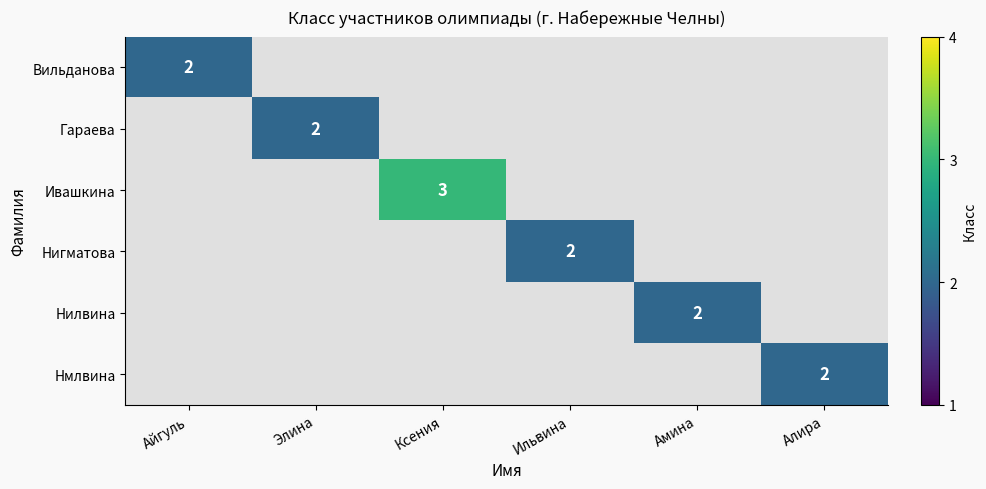

At which category does the chart reach its peak across all series?

Ксения